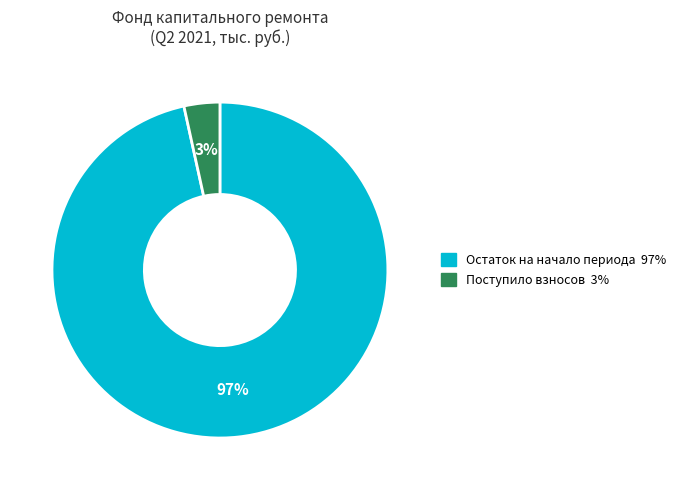

Is there any slice that represents more than half of the pie?

Yes